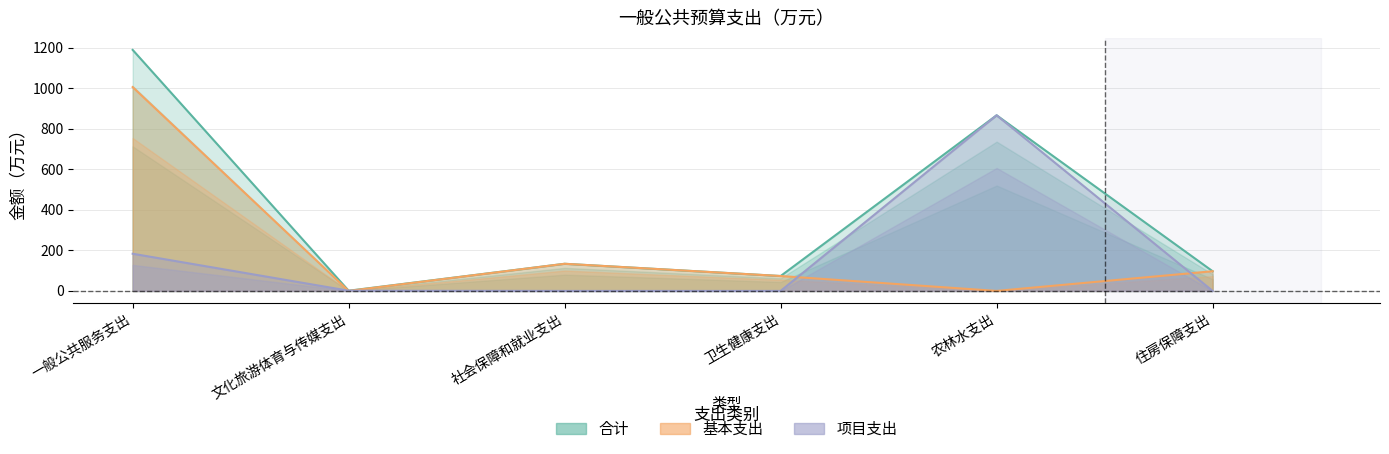

How many lines are shown in the chart?

3